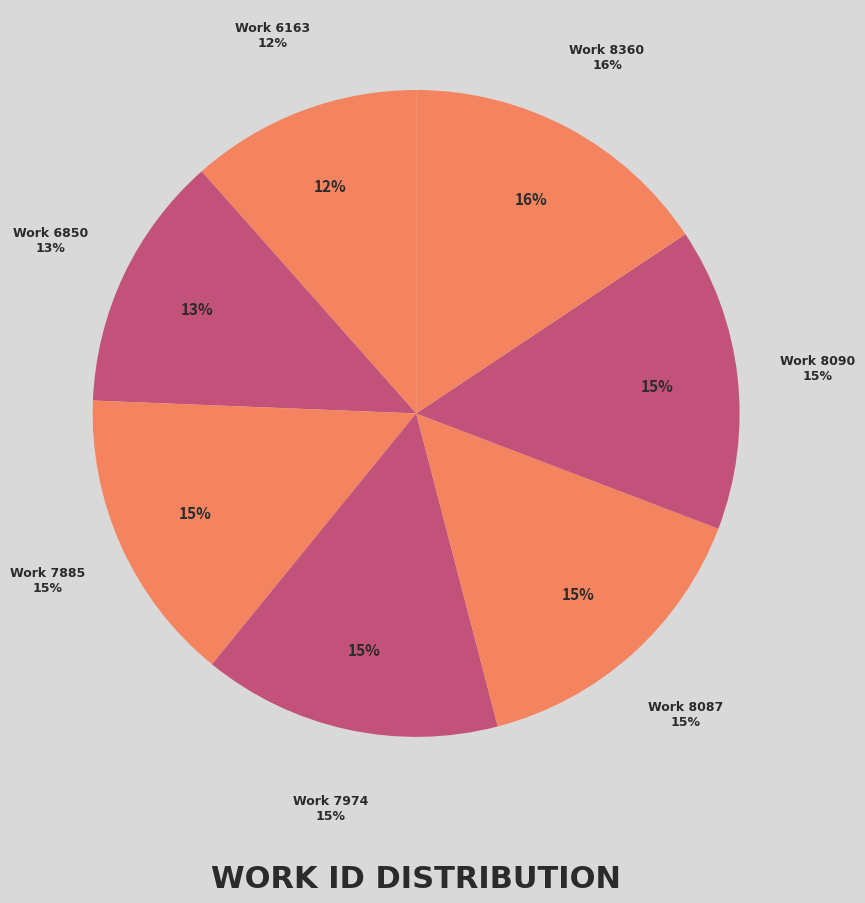

What percentage do Work 8090 and Work 8087 together represent?

30.3%